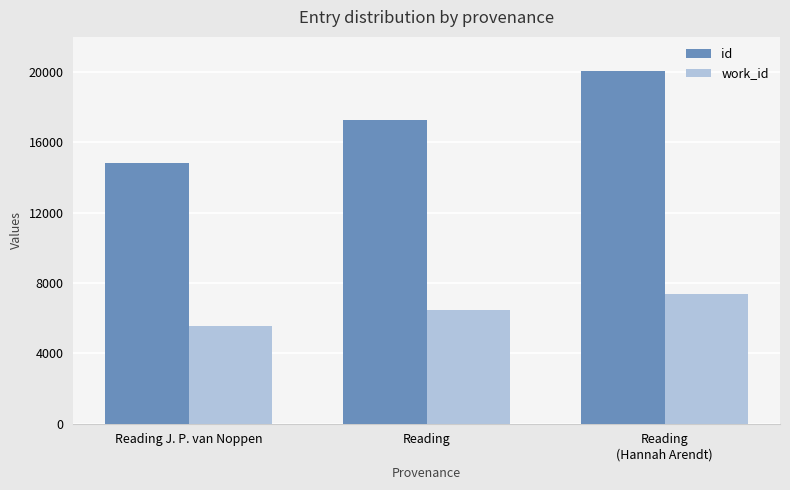

The work_id series shows 2558 at Reading. True or false?

False